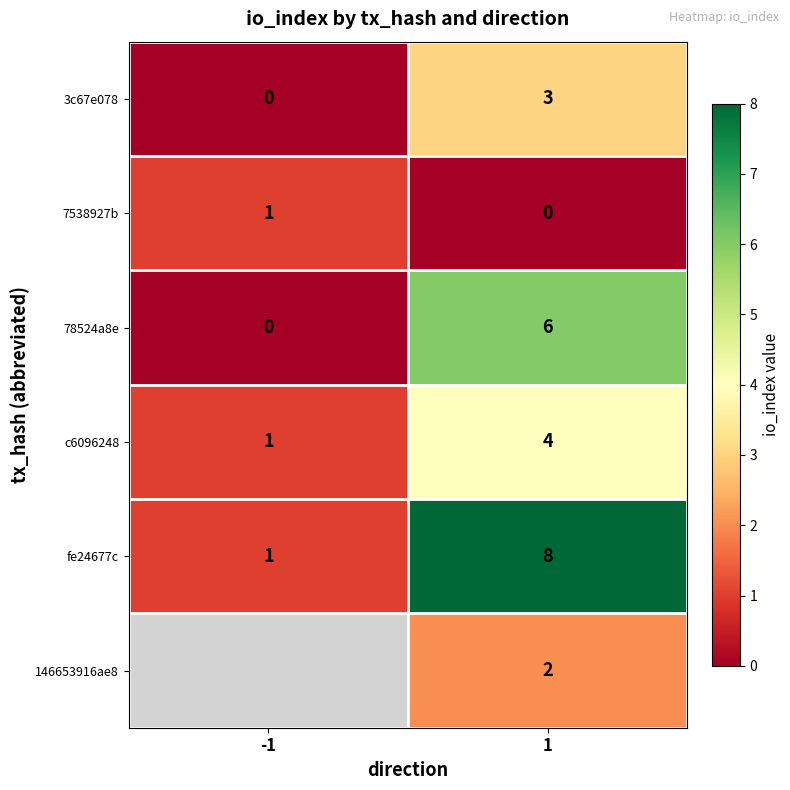

Count the 3c67e078 values in the range 0 to 3.

2